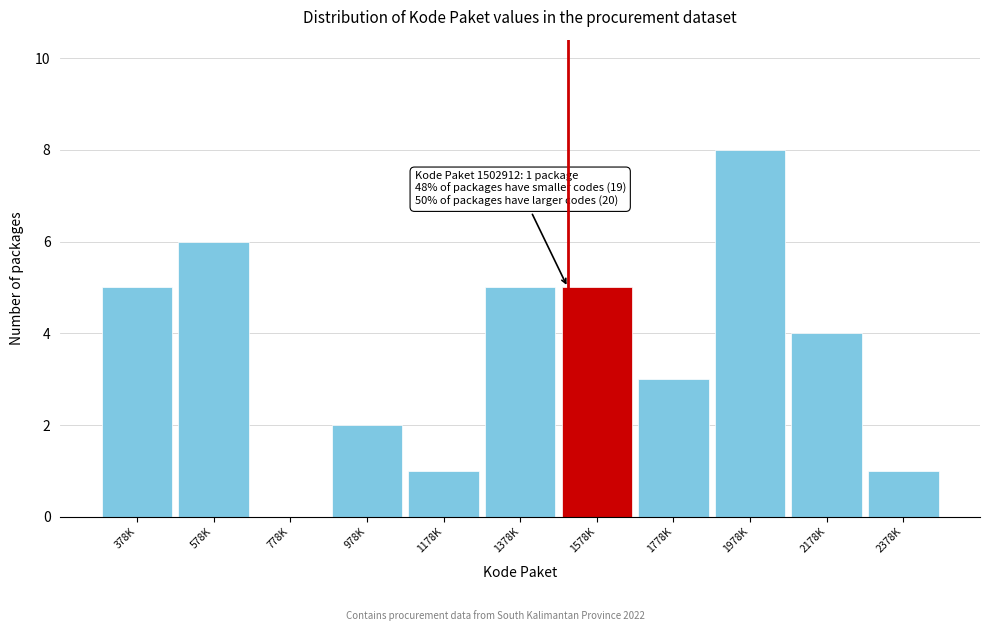

Reading right to left, transcribe all the data shown in this chart.

2378K=1	2178K=4	1978K=8	1778K=3	1578K=5	1378K=5	1178K=1	978K=2	778K=0	578K=6	378K=5